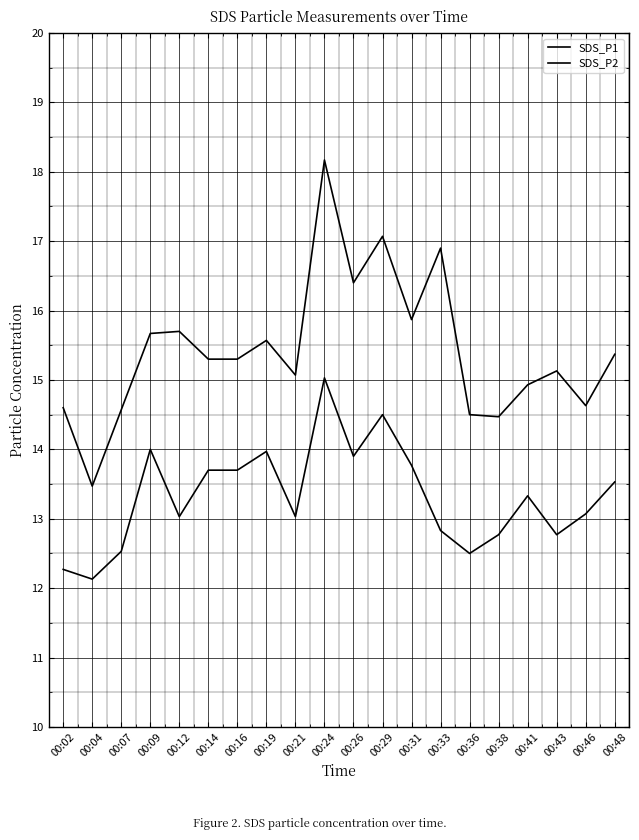

What is the value of the SDS_P1 point at the 9th from the left?

15.1